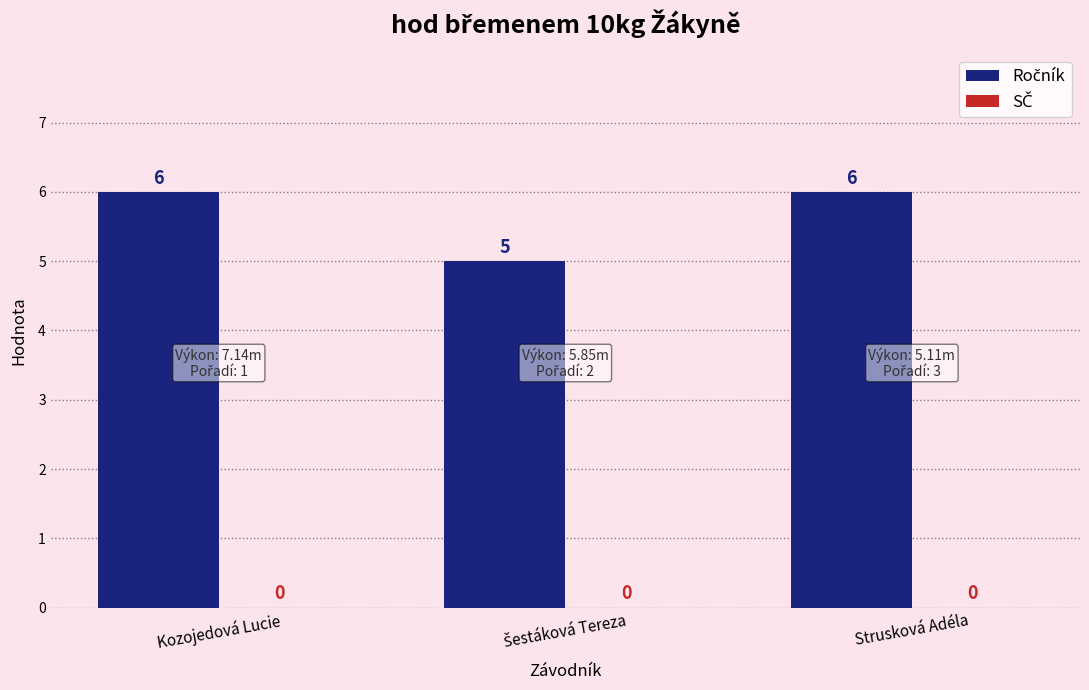

The value at Kozojedová Lucie is 6. True or false?

True